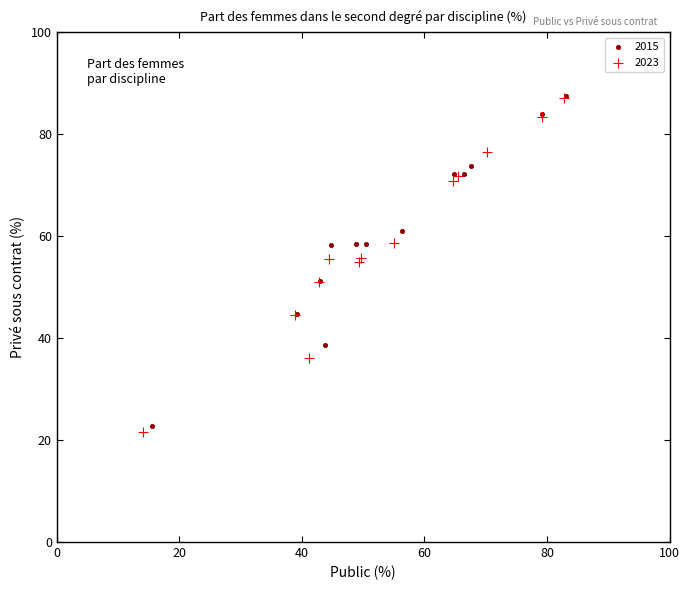

Which series has the largest Y range (max minus min)?

2023